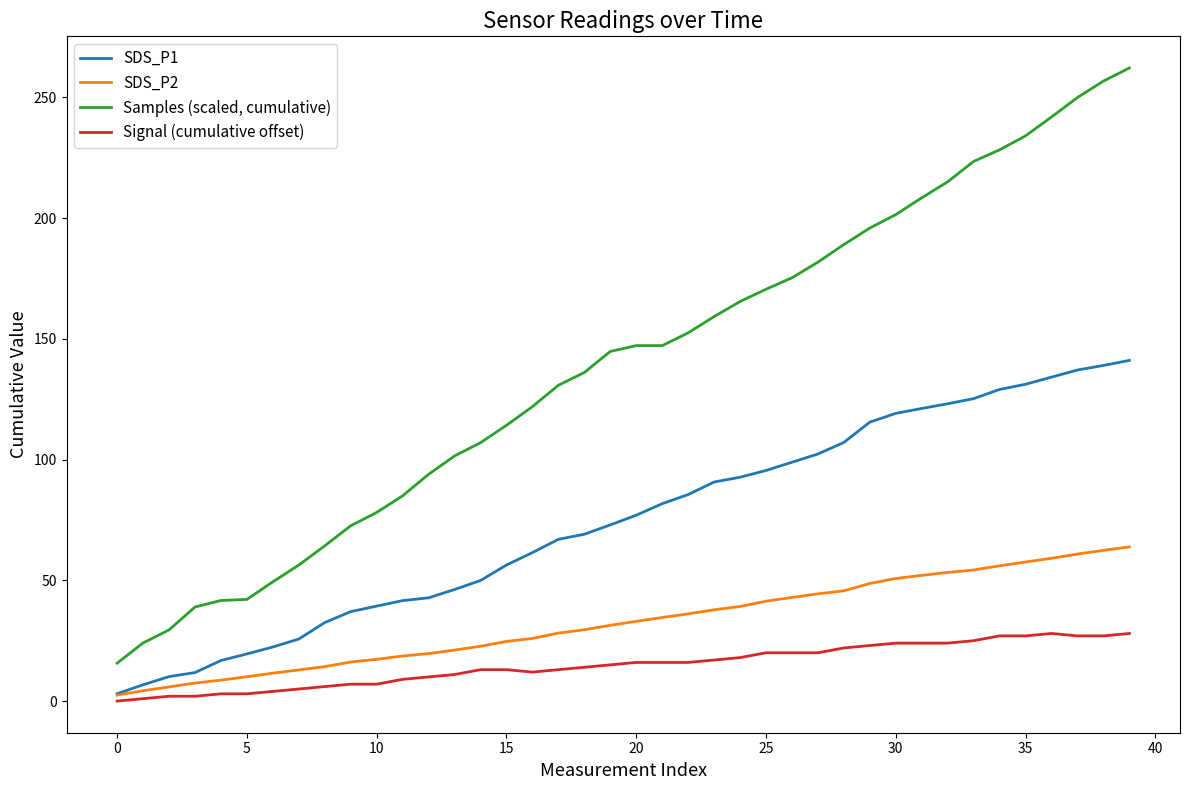

Rank the series by their maximum value, from highest to lowest.

Samples (scaled, cumulative), SDS_P1, SDS_P2, Signal (cumulative offset)